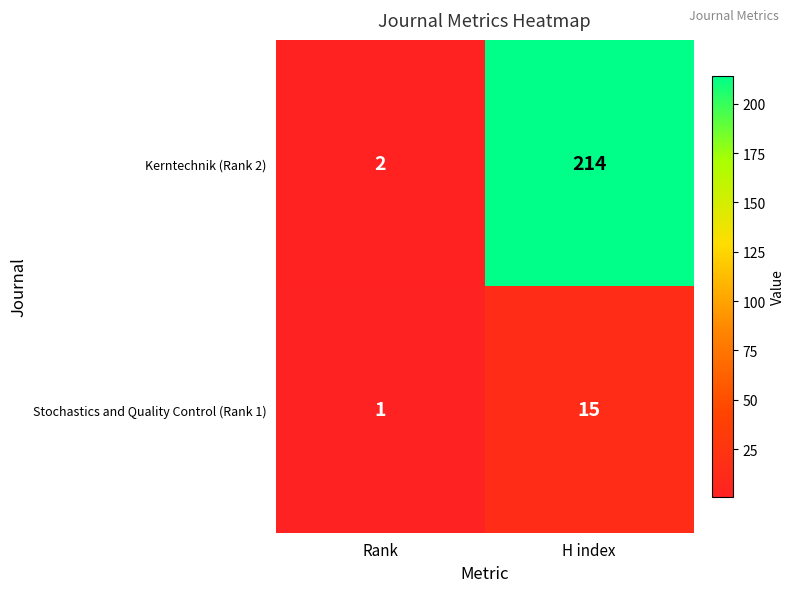

List the series in order of their overall mean, lowest first.

Stochastics and Quality Control (Rank 1), Kerntechnik (Rank 2)